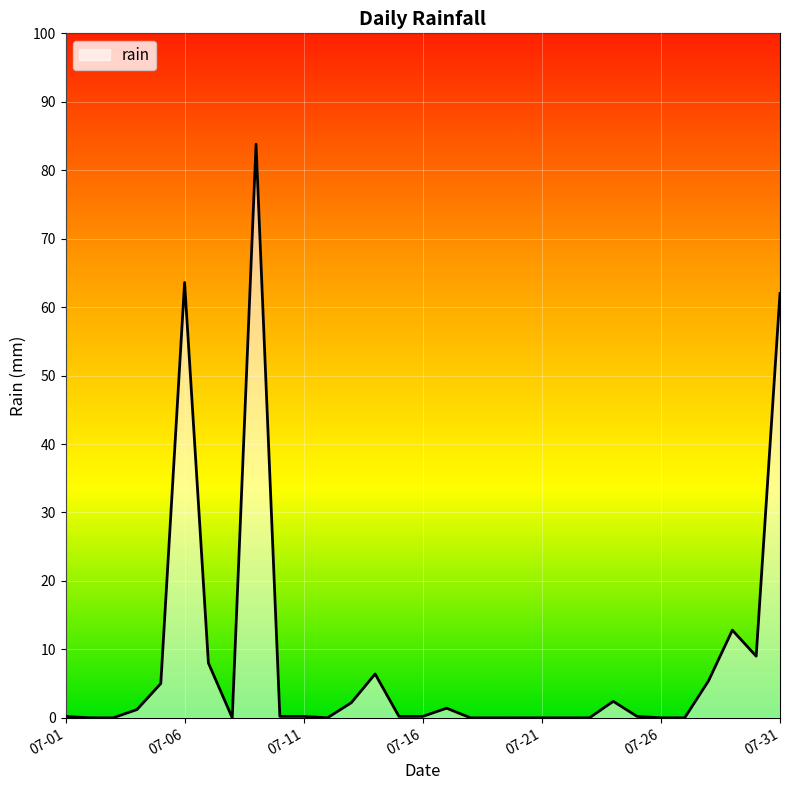

How many distinct data groups are displayed?

1